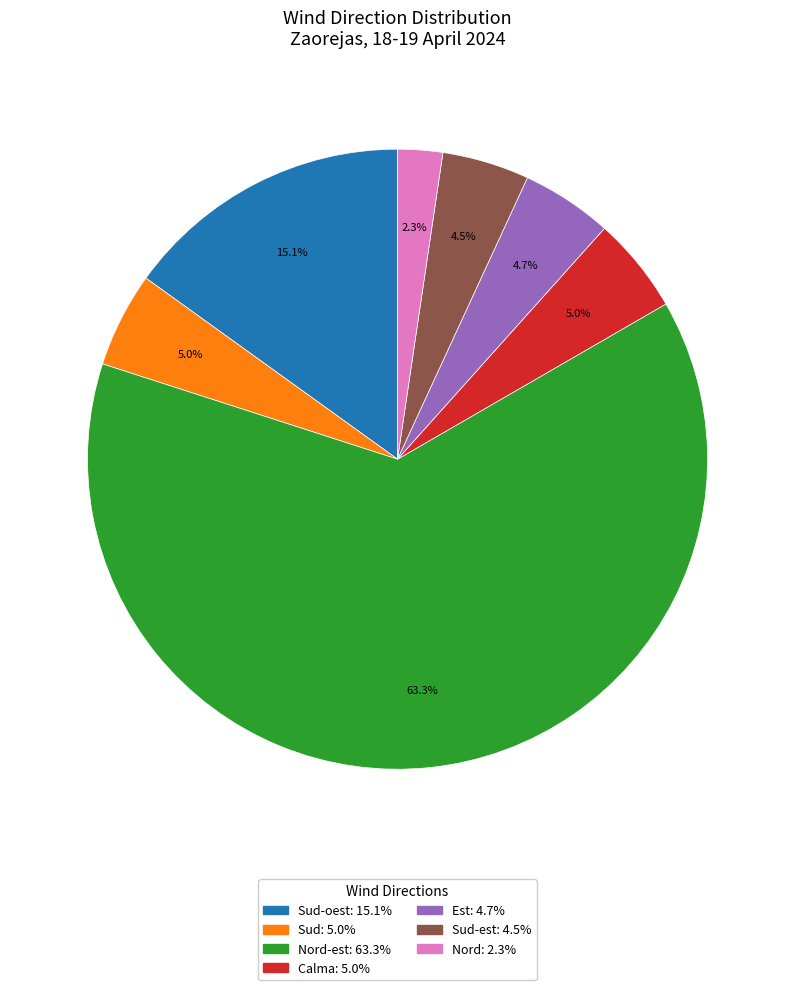

What is the total percentage of Sud-oest: 15.1% and Sud-est: 4.5%?

19.6%